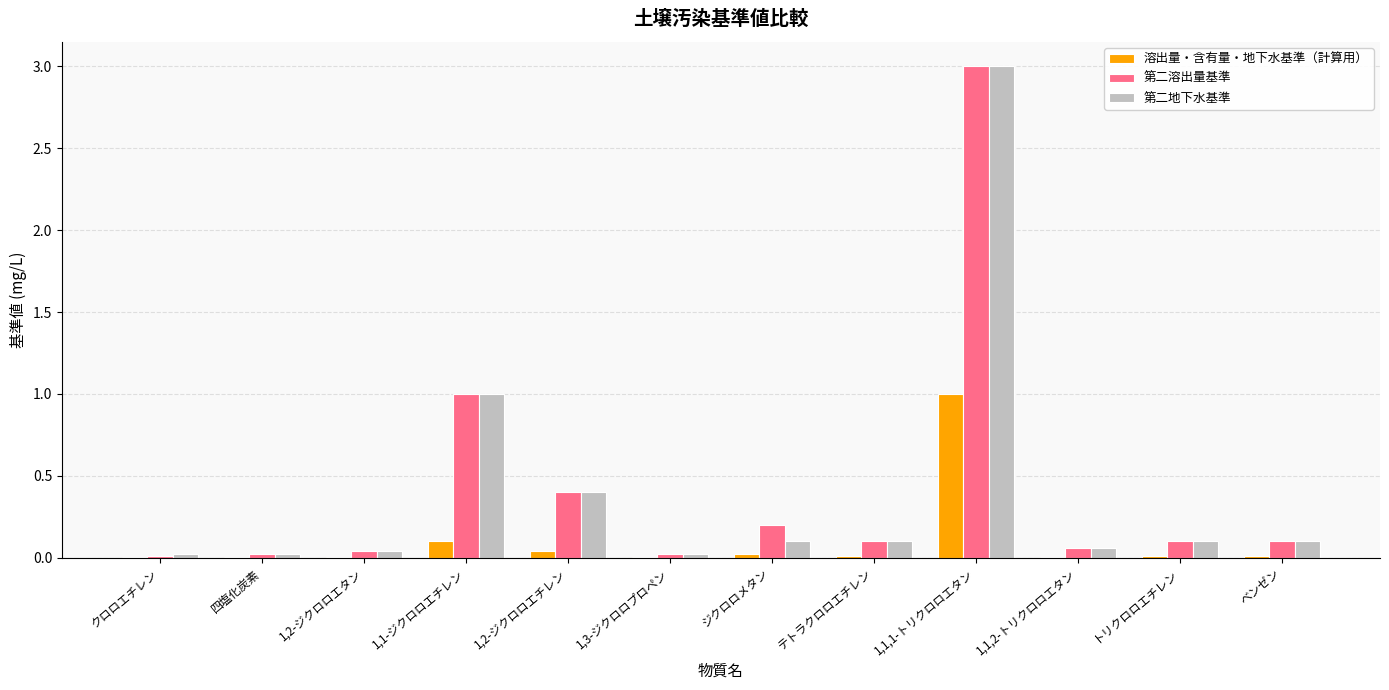

The value of 溶出量・含有量・地下水基準（計算用） at 1,2-ジクロロエチレン is 0.0. True or false?

True